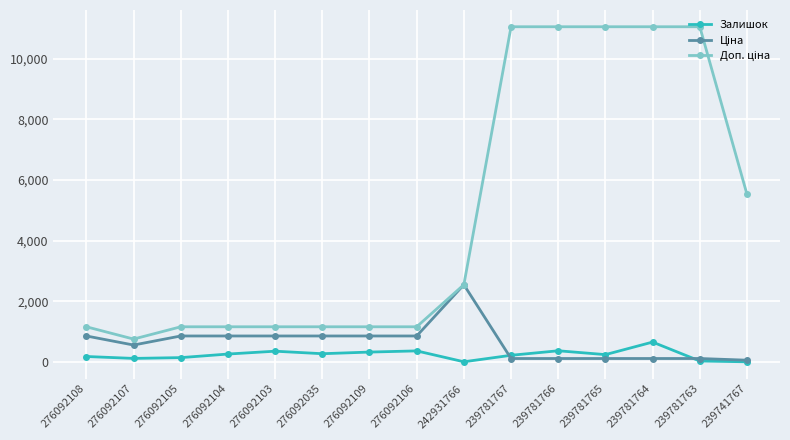

What is the label of the 9th point from the left?

242931766